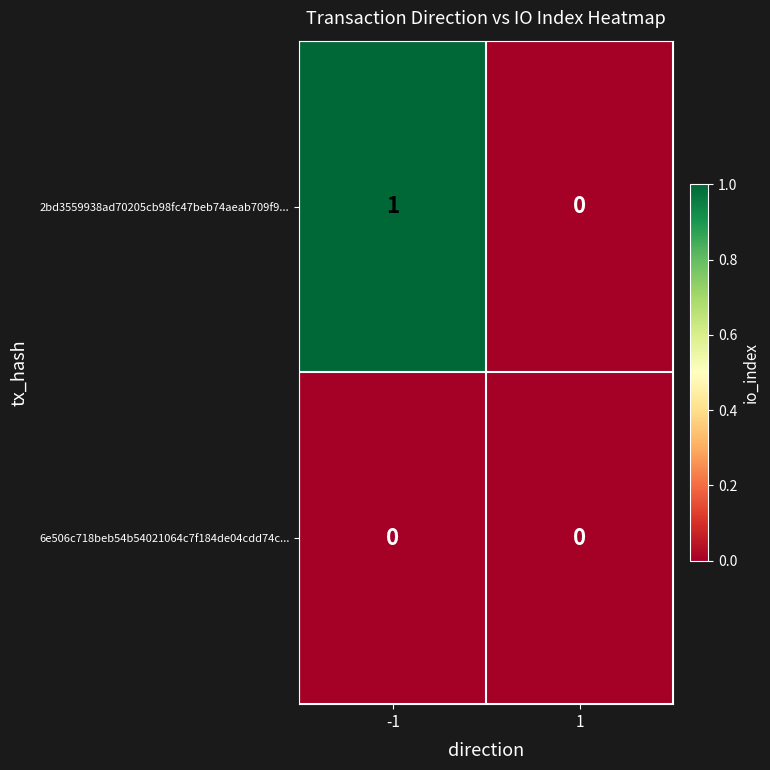

Rank the series by their average value, from lowest to highest.

6e506c718beb54b54021064c7f184de04cdd74c..., 2bd3559938ad70205cb98fc47beb74aeab709f9...